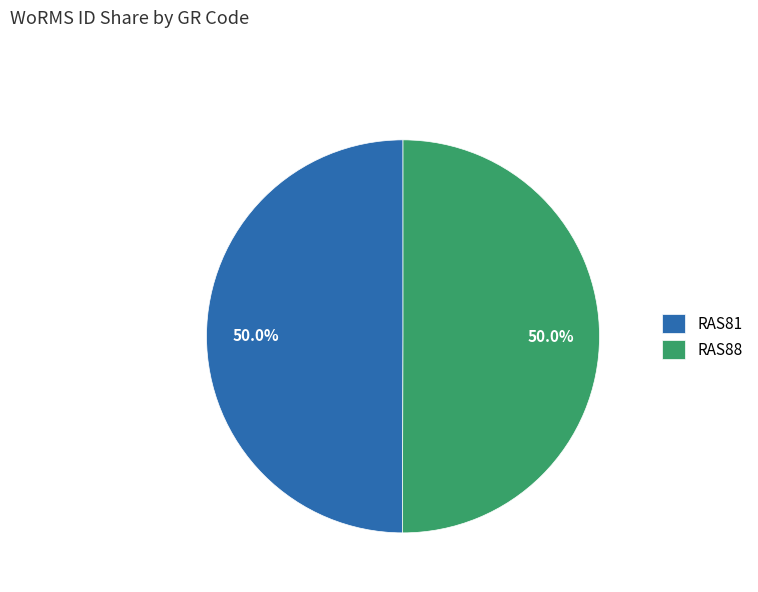

Approximately how many times larger is the value at RAS81 compared to RAS88?

1.0